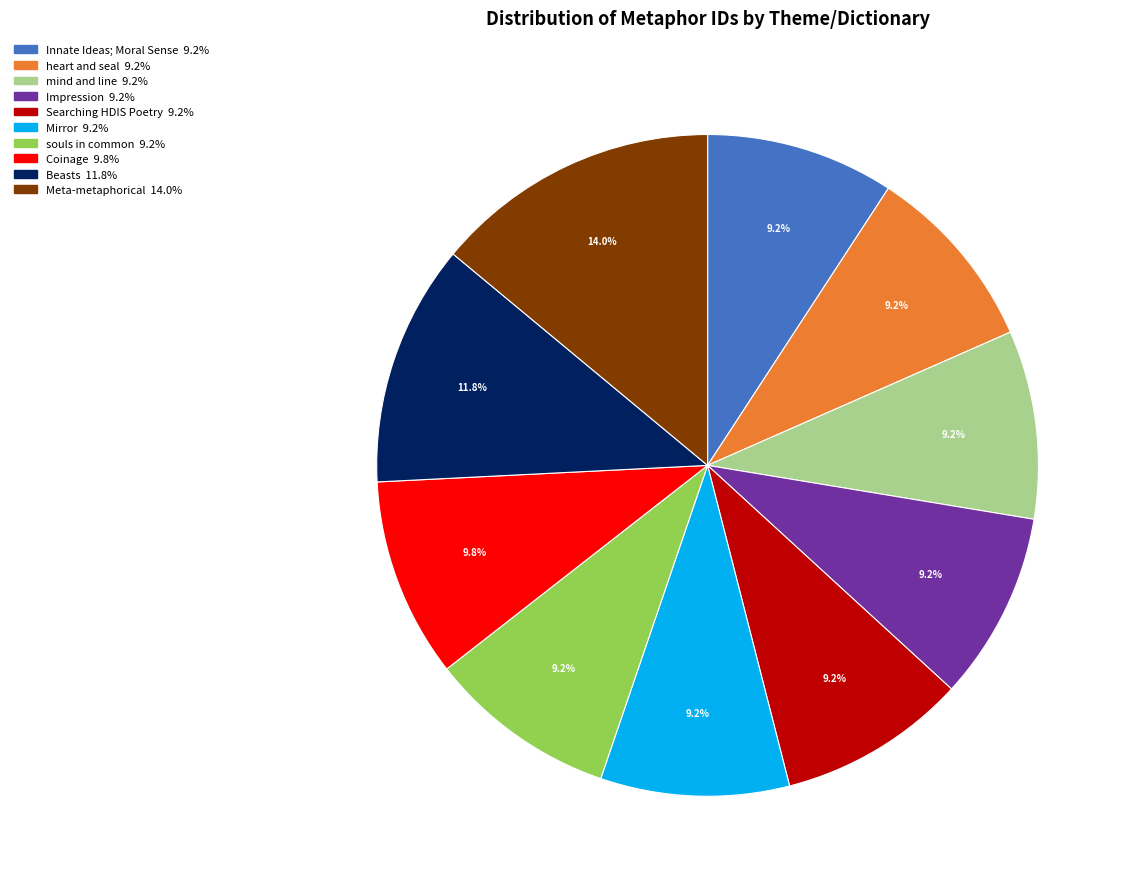

What is the ratio of the value at Beasts to the value at Impression?

1.3